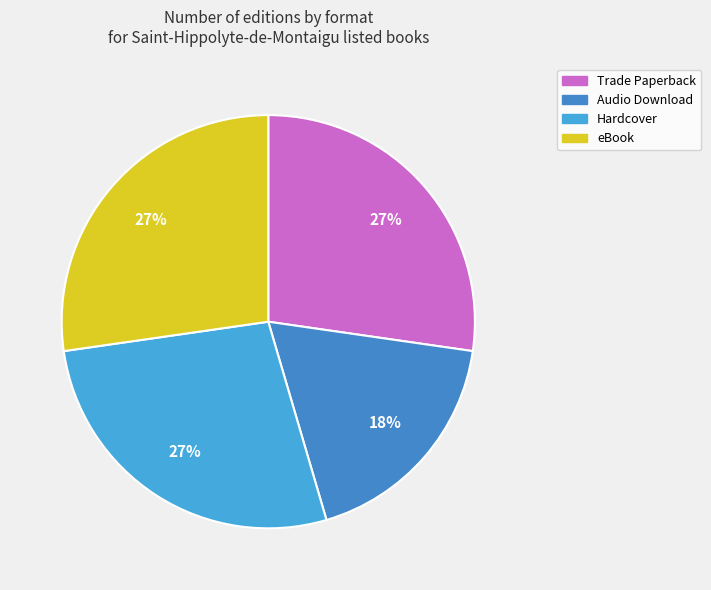

Is it true that eBook is 22% of the pie?

False